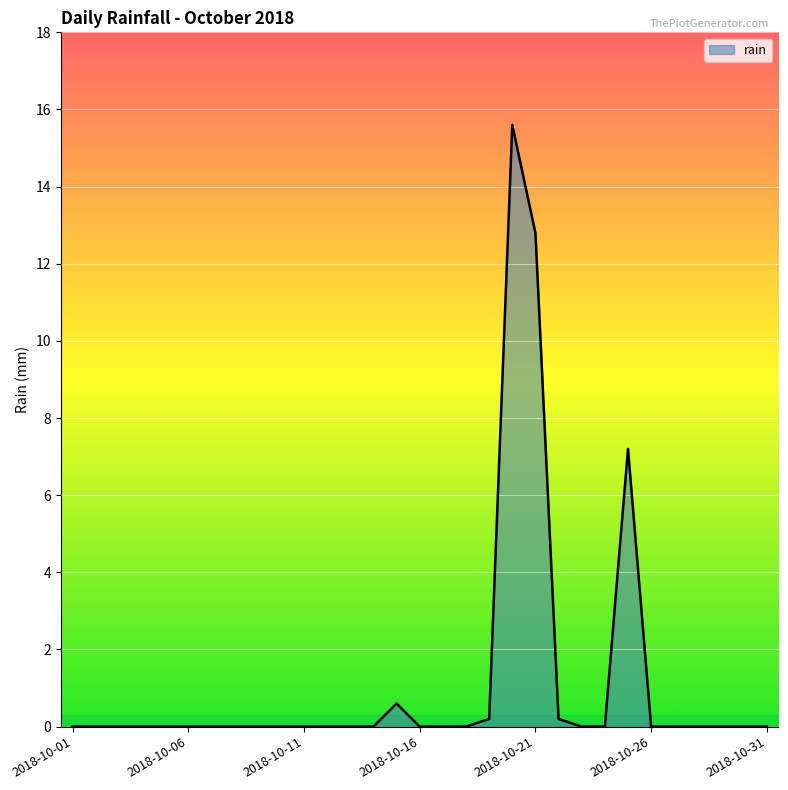

What is the difference between the second highest and minimum values?

12.8